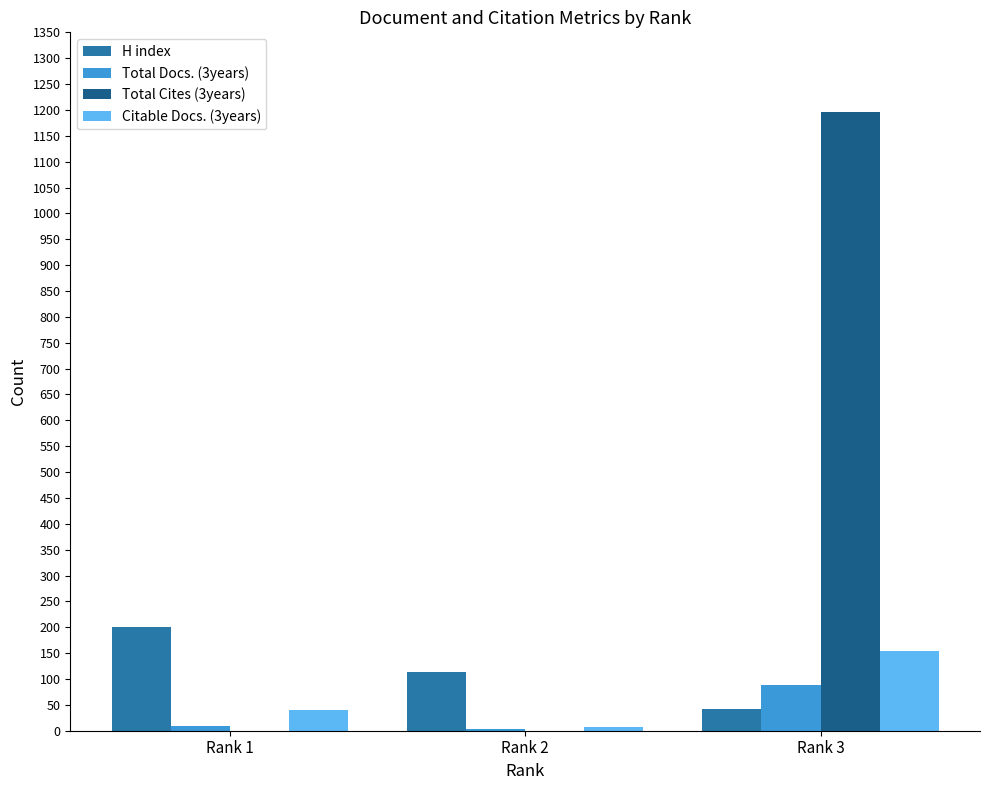

What value does the Total Cites (3years) series have at Rank 3, to the nearest 100?

1200